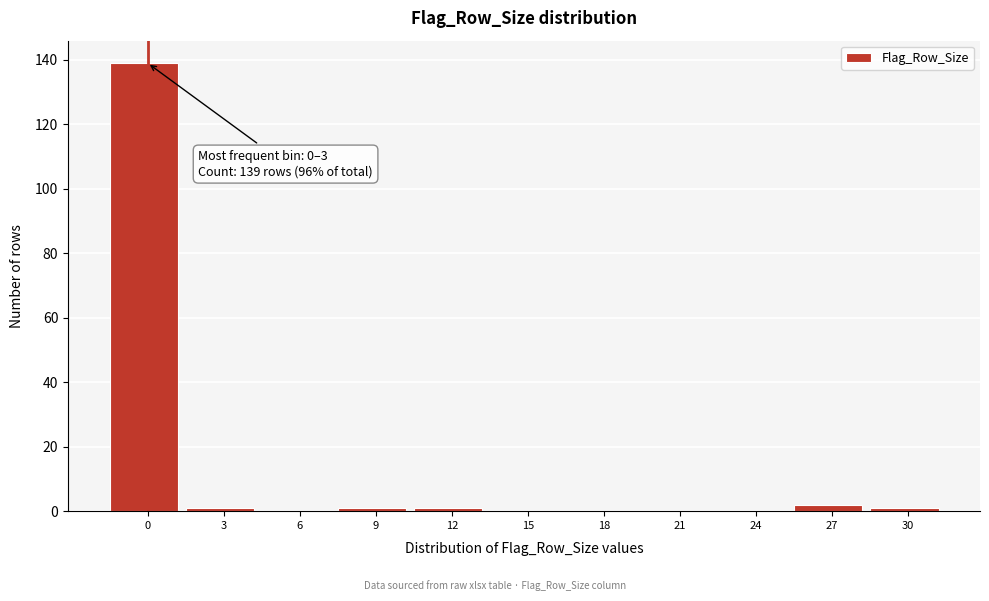

Reading left to right, list all the values displayed in this chart.

0=139	3=1	6=0	9=1	12=1	15=0	18=0	21=0	24=0	27=2	30=1